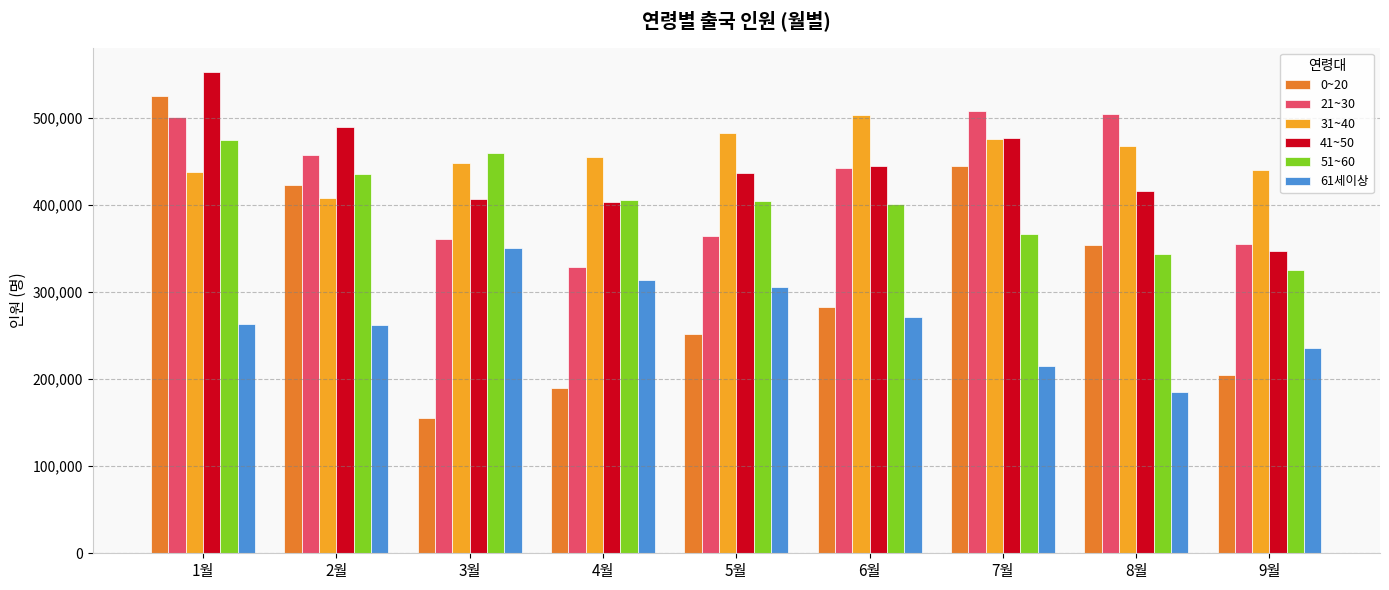

Which series changed the most between 1월 and 4월?

0~20